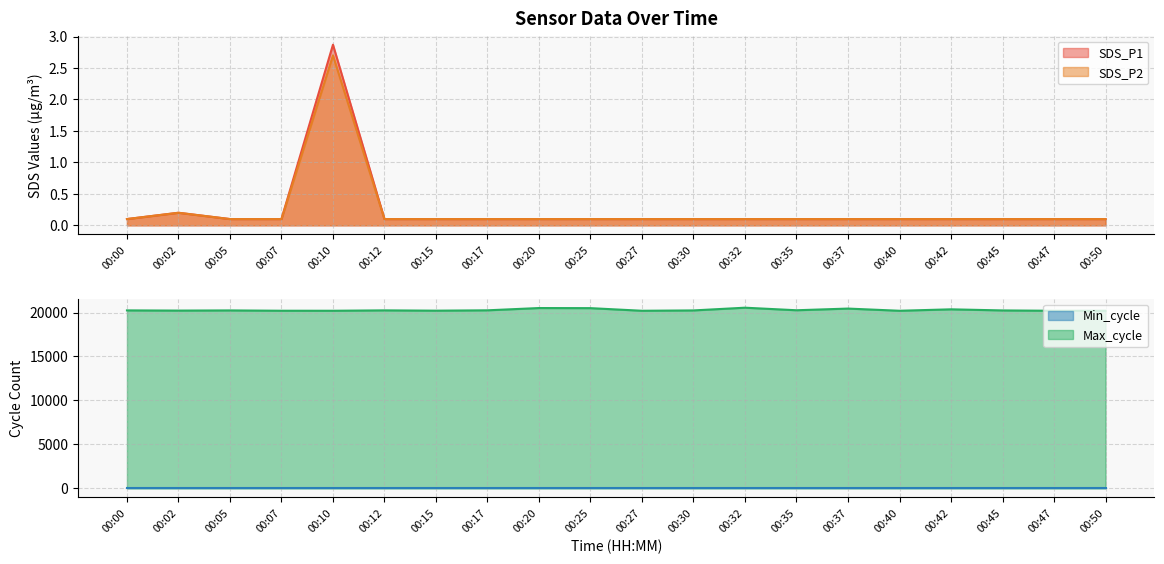

At how many categories does at least one series exceed 16609?

20